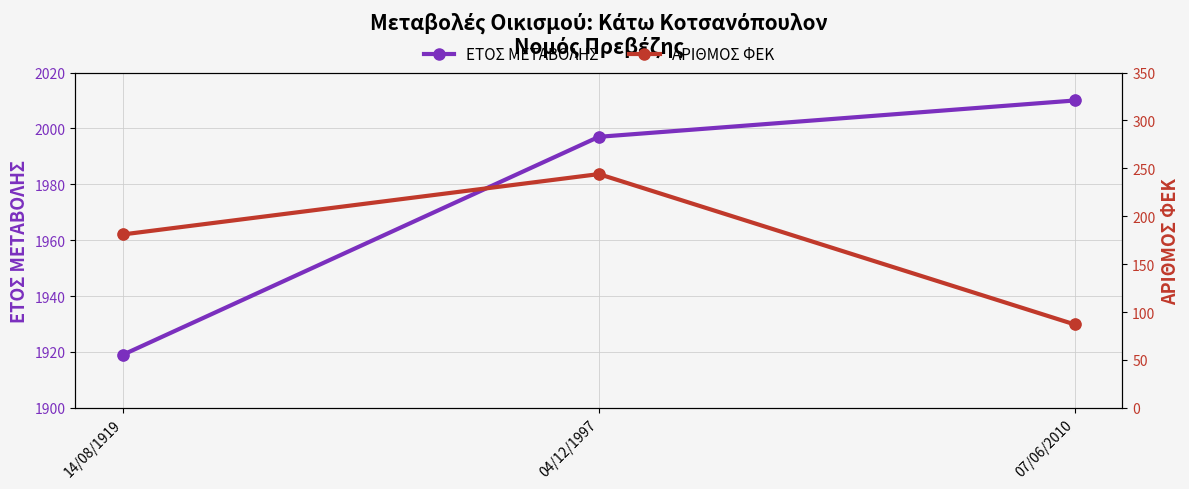

At which category is the sum across all series the highest?

04/12/1997